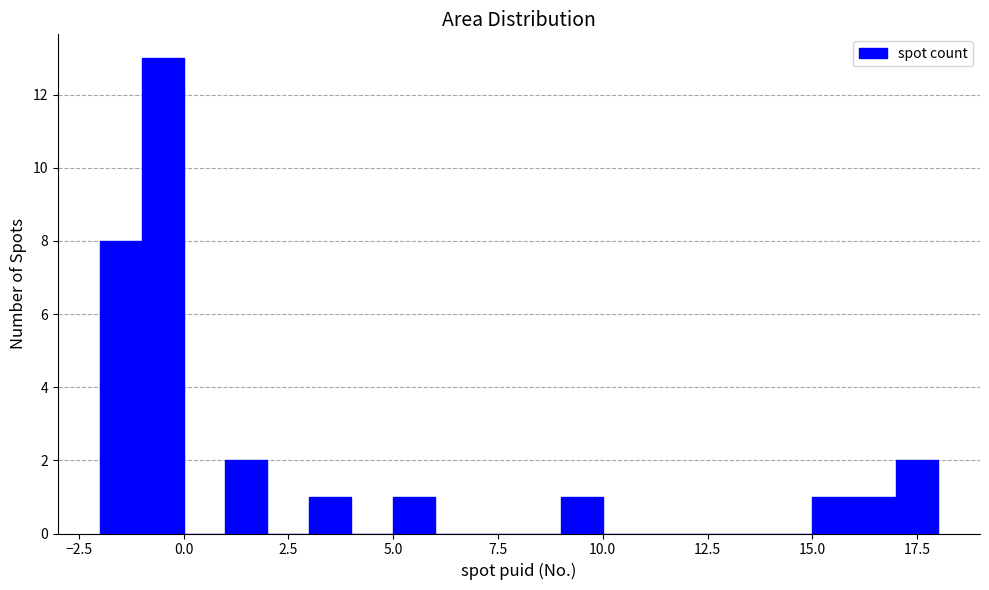

Read against the x-axis, roughly where is the centre of the tallest bar?

-0.5